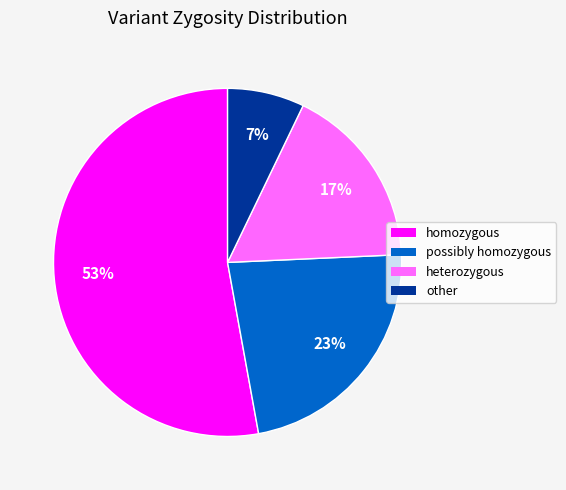

Is it true that heterozygous is 10% of the pie?

False